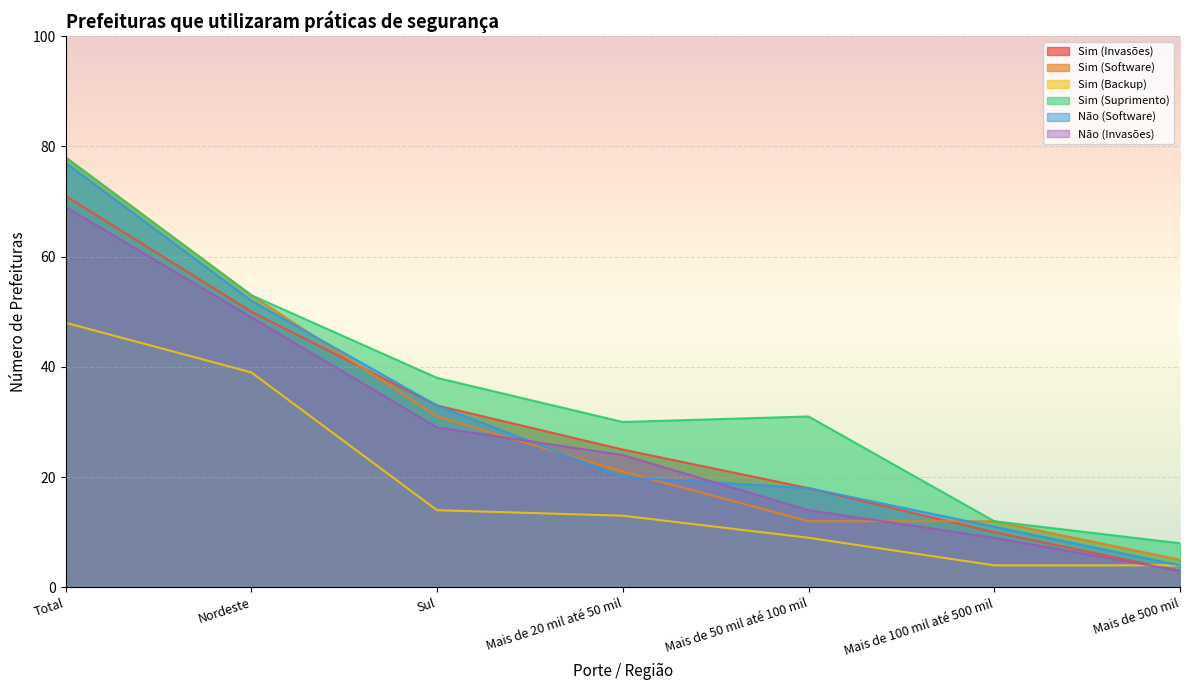

Rank the series by their maximum value, from highest to lowest.

Sim (Software), Sim (Suprimento), Não (Software), Sim (Invasões), Não (Invasões), Sim (Backup)